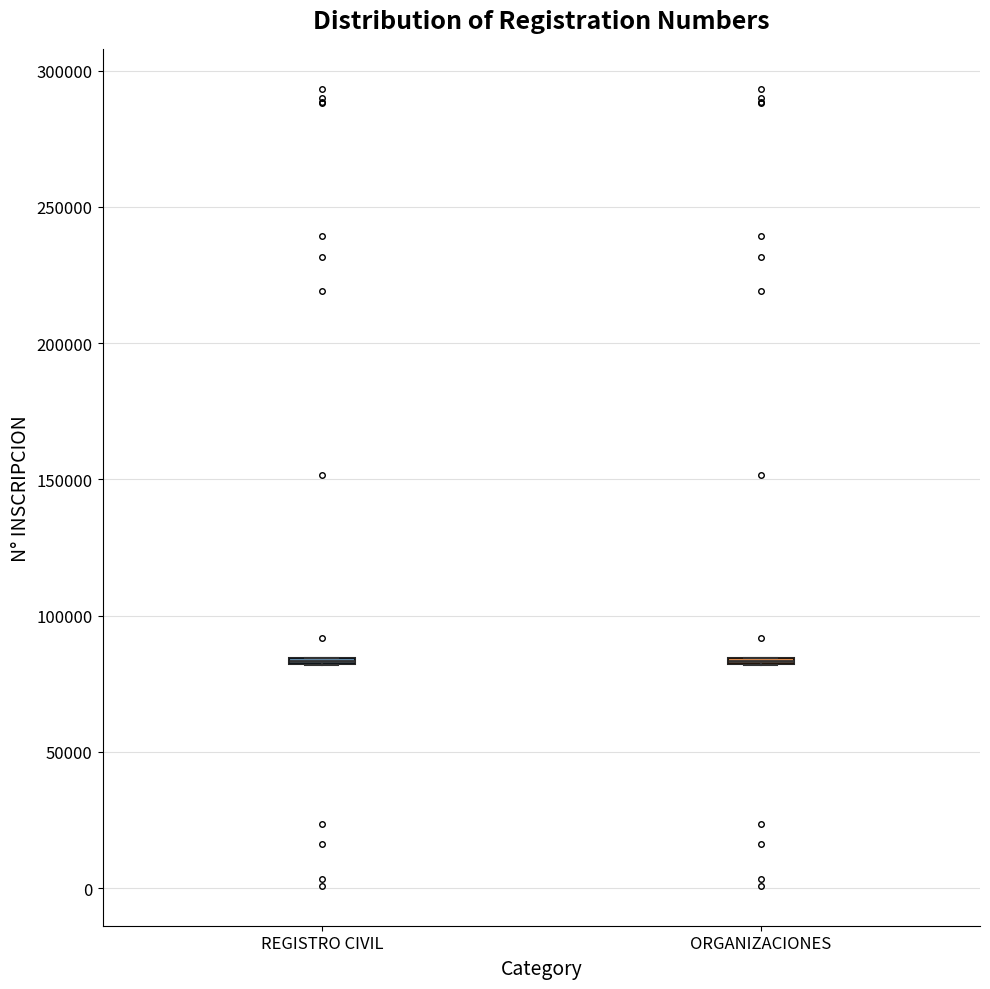

Where is the upper edge of the box for ORGANIZACIONES on the y-axis? The values are not printed on the chart, so give them approximately, as read against the axis.

85000